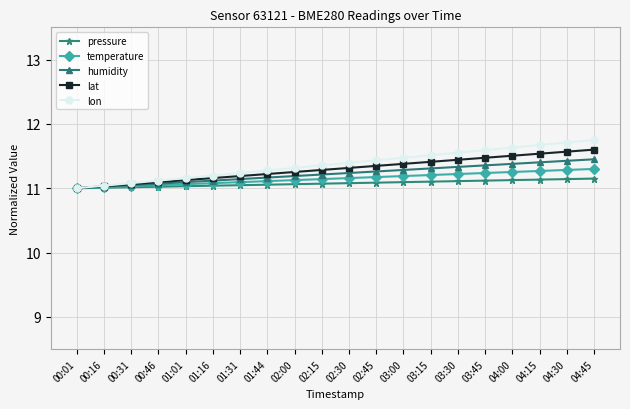

Is this an area chart (filled region under the line)?

No